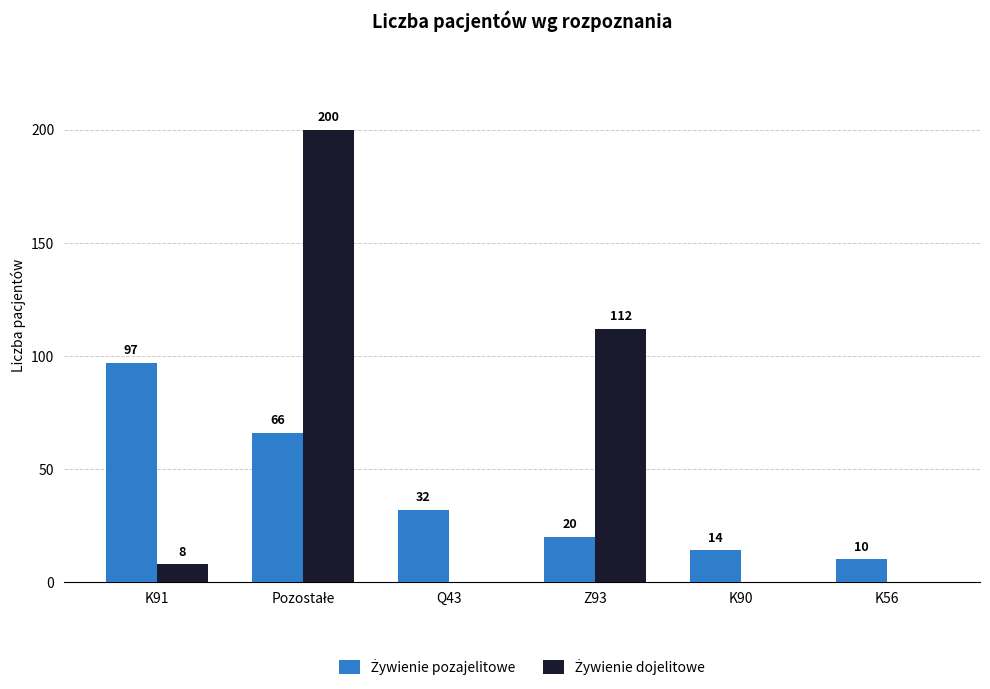

Are the bars grouped side by side (vs. stacked)?

Yes